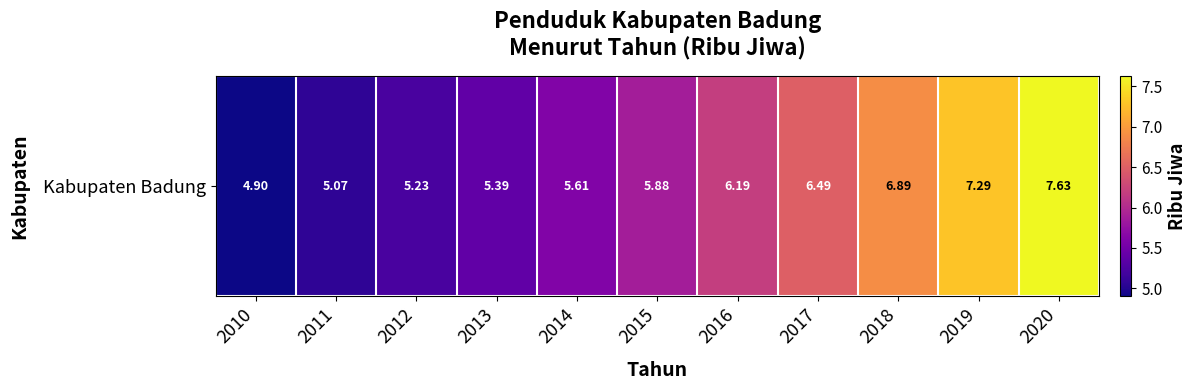

What is the average value?

6.1